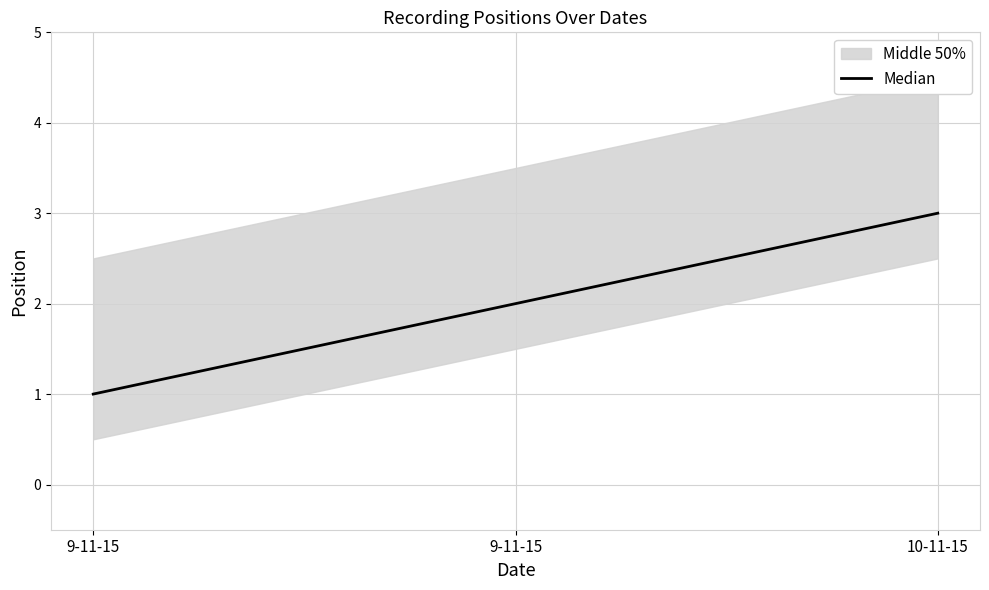

What is the change in value from 9-11-15 to 10-11-15?

+1